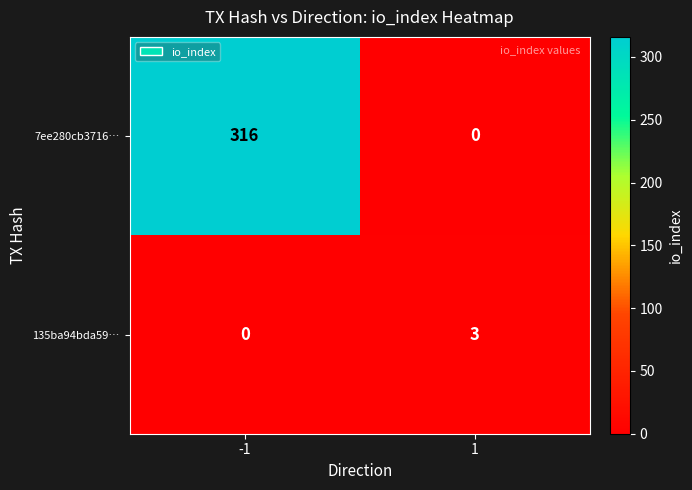

Which series has the largest total across all categories?

7ee280cb3716…